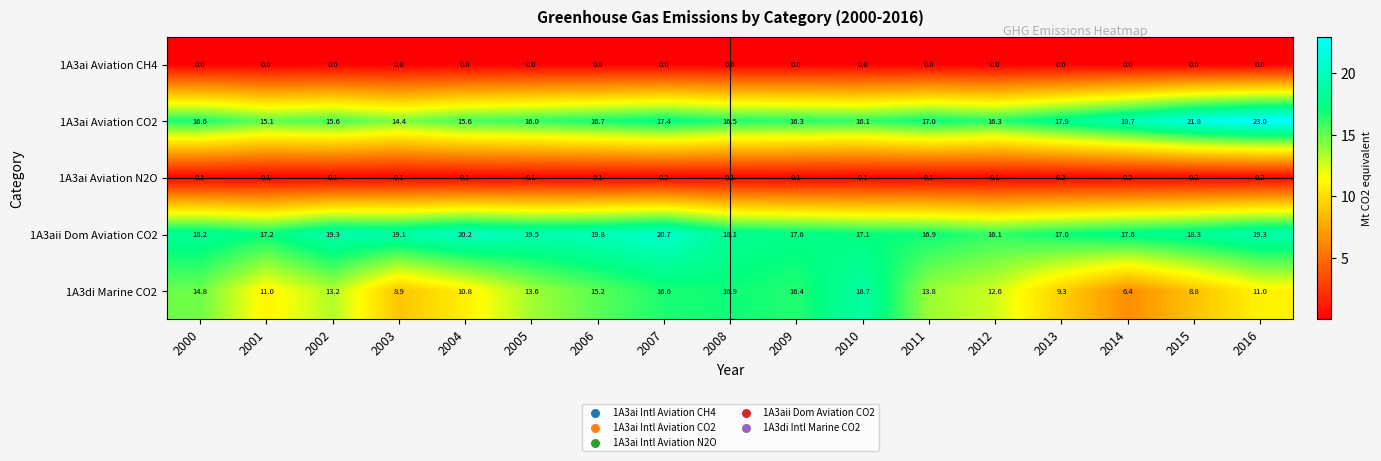

What is the sum of the 1A3di Marine CO2 values at 2016 and 2005?

24.6